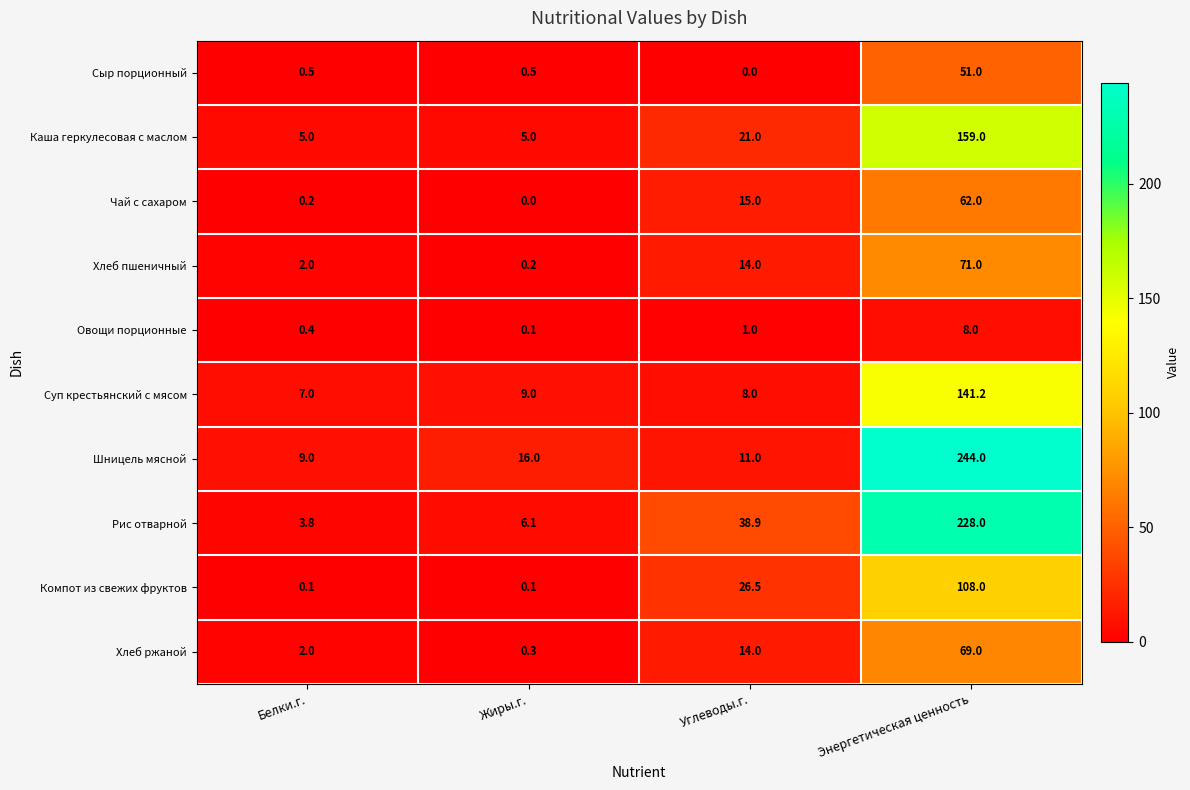

Count the number of categories in the chart.

4